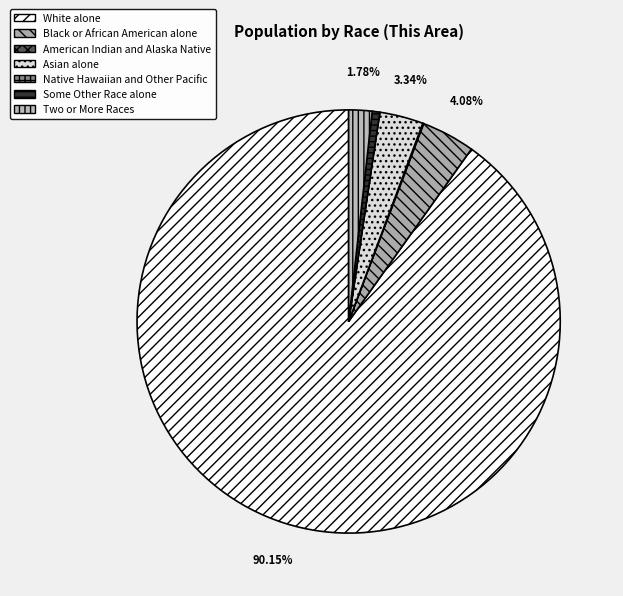

Is it true that American Indian and Alaska Native is 0% of the pie?

True